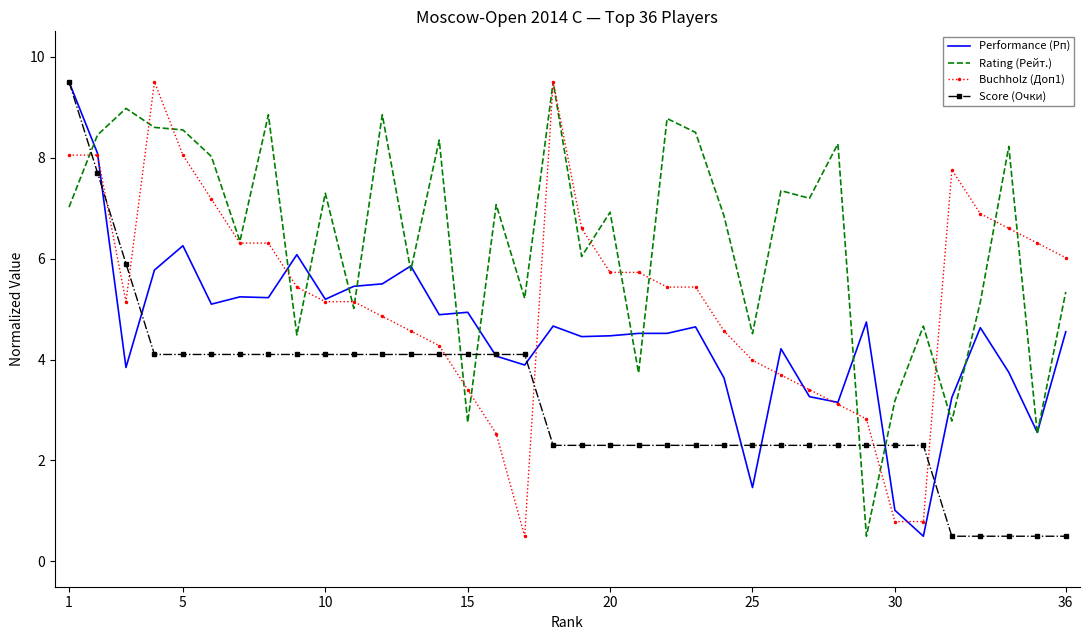

True or false: Performance (Рп) has more than 2 points higher than both neighbors.

True